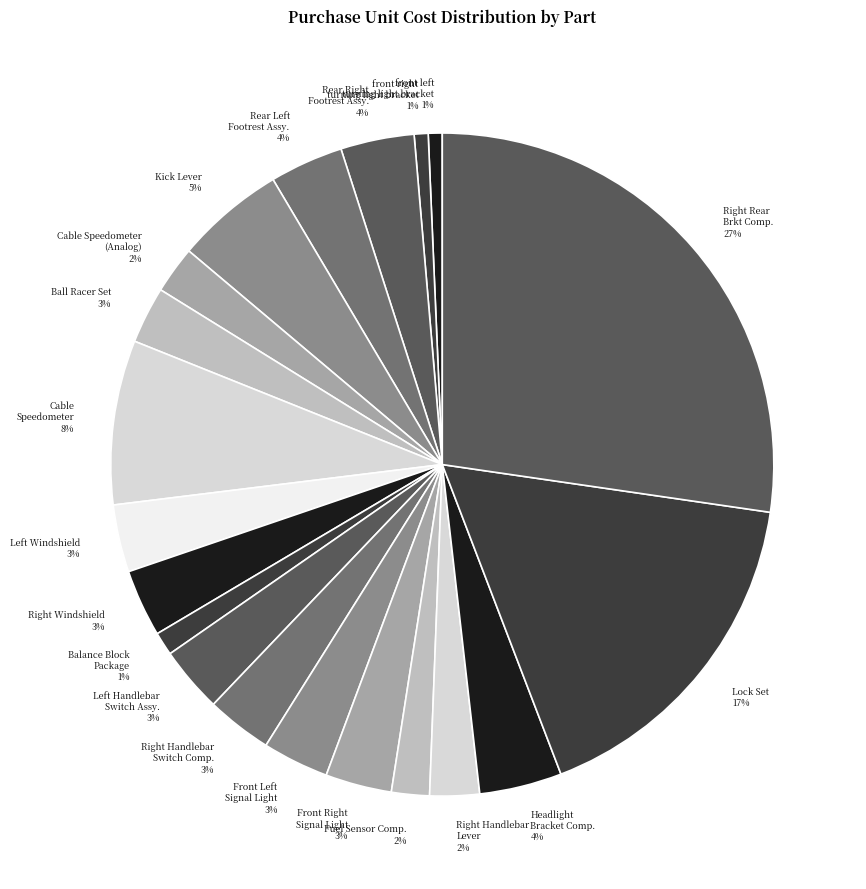

How many slices are in this pie chart?

20